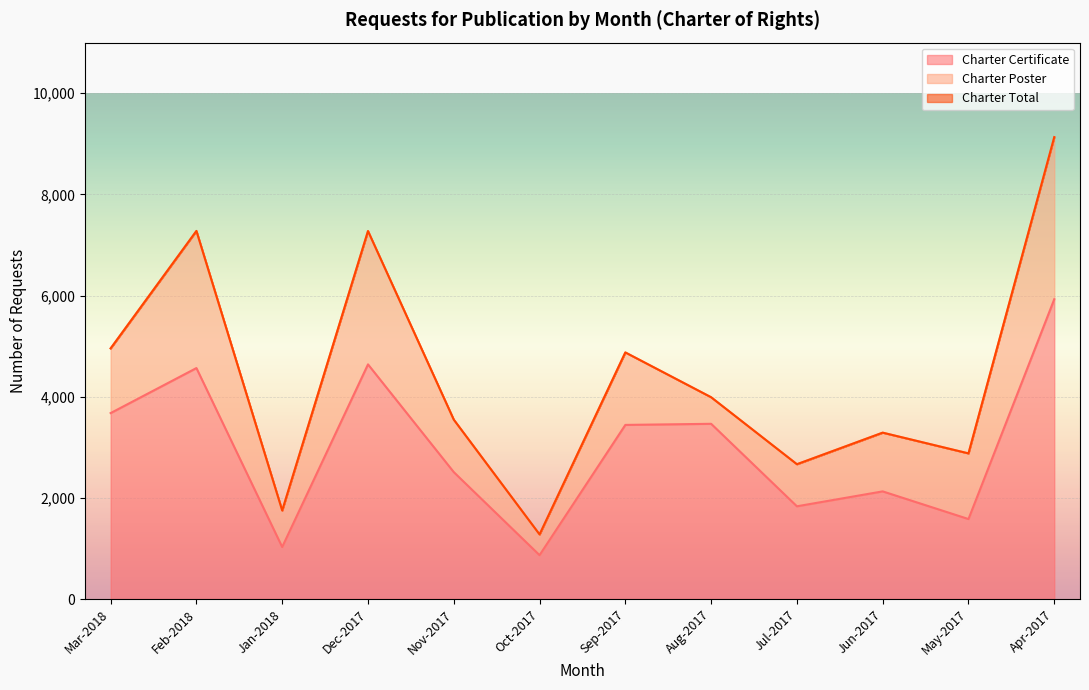

True or false: Charter Certificate and Charter Total cross at least once.

False